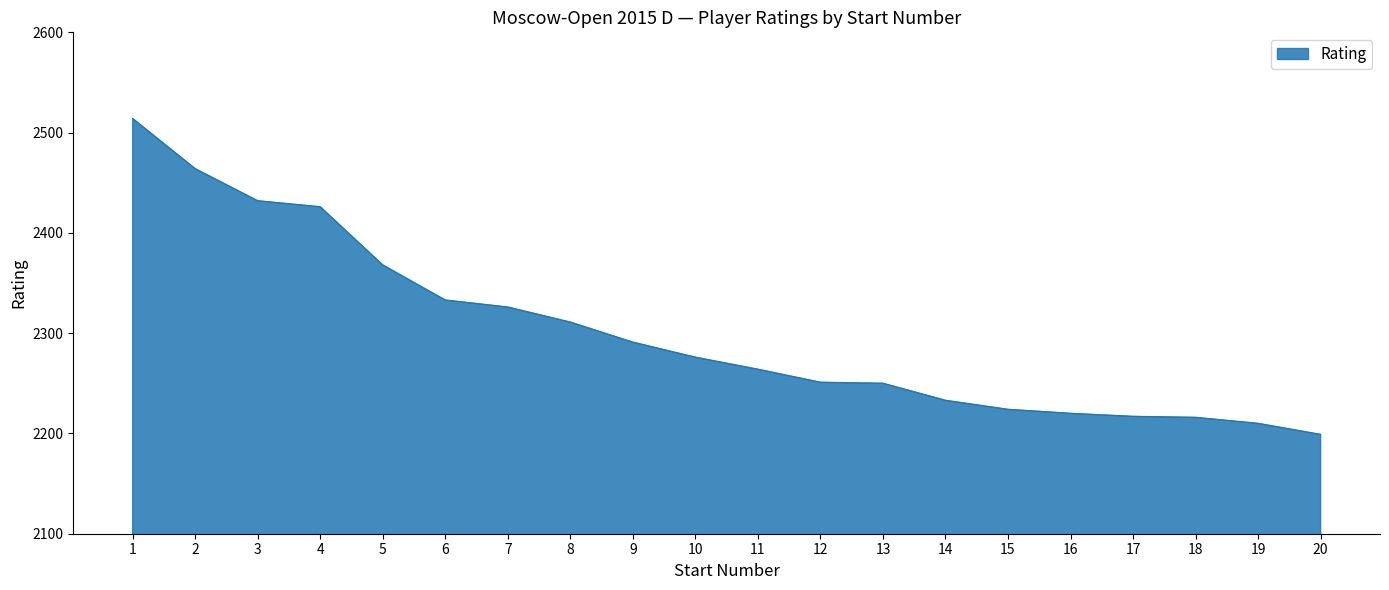

Which has a higher value, 18 or 9?

9